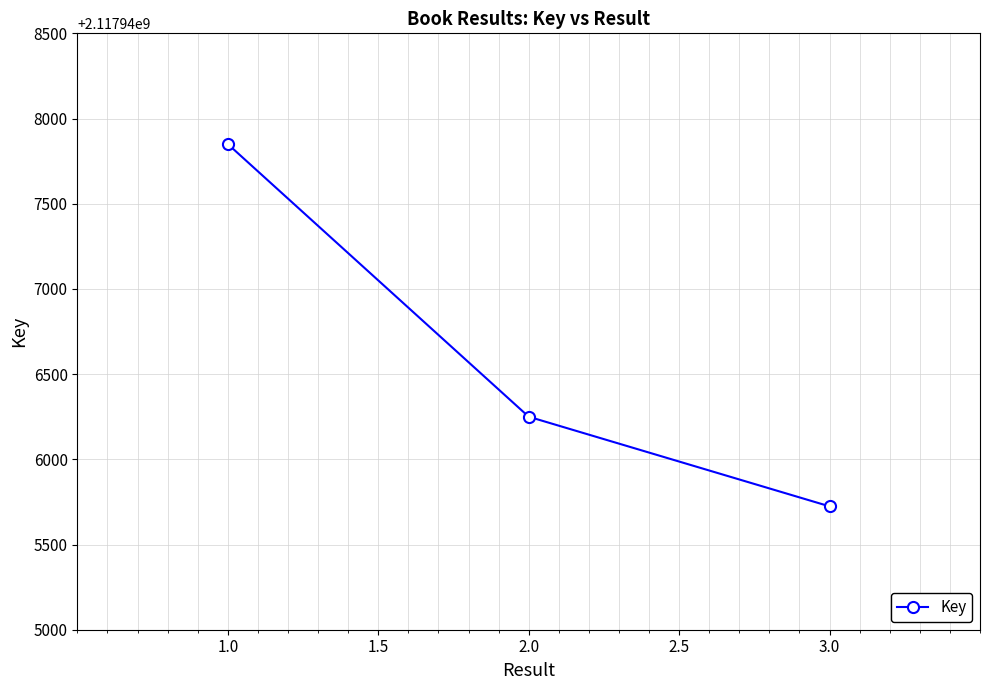

Rank the categories by value from highest to lowest.

1.0, 2.0, 3.0